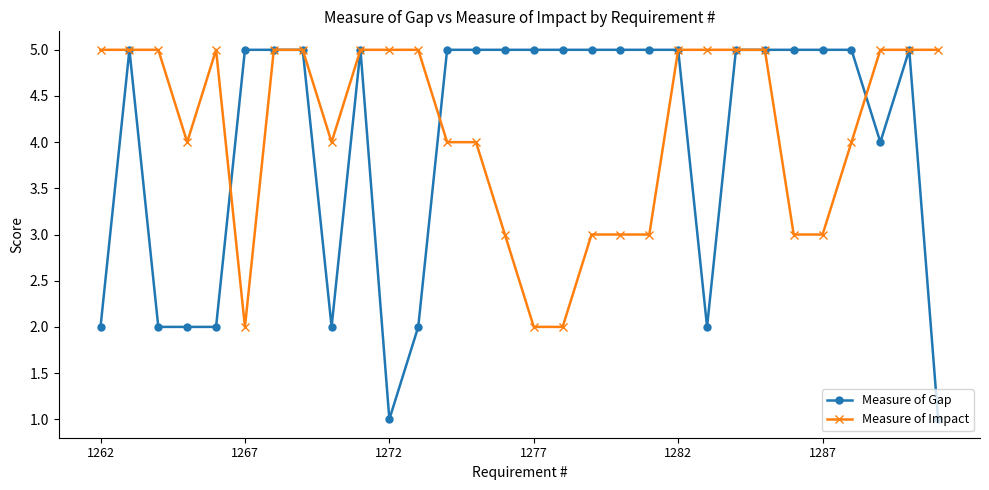

What is the lowest value of the Measure of Gap series?

1